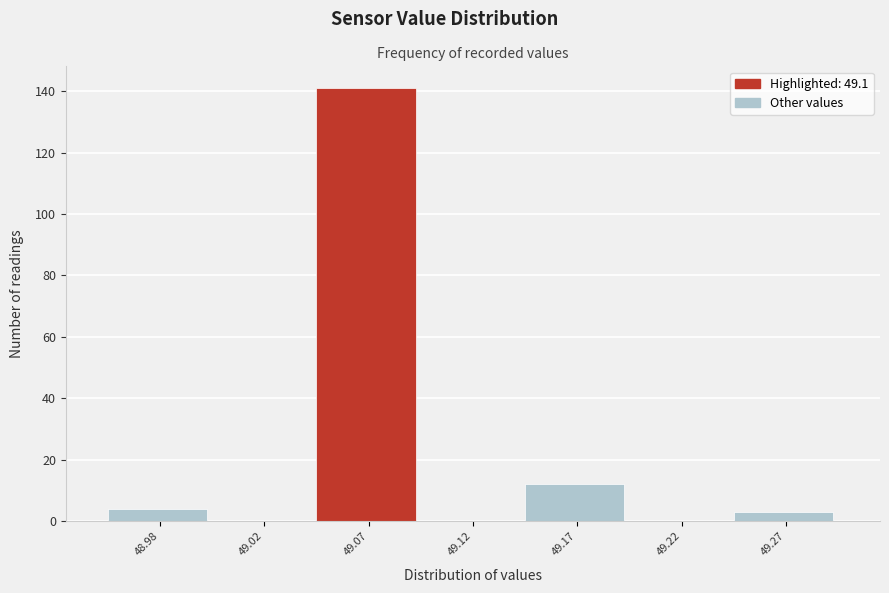

Reading left to right, list all the values displayed in this chart.

48.98=4	49.02=0	49.07=141	49.12=0	49.17=12	49.22=0	49.27=3